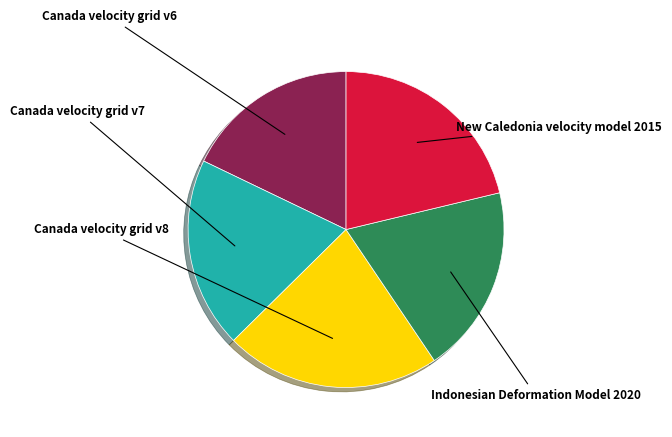

Is there a majority slice in this chart?

No